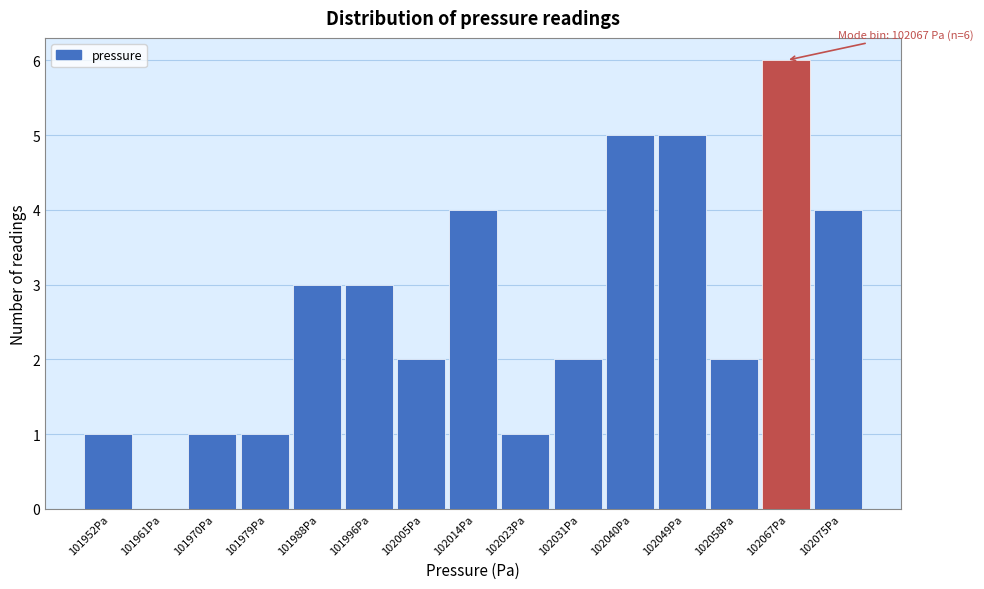

Over which range of the x-axis is the bar tallest?

102062 to 102071